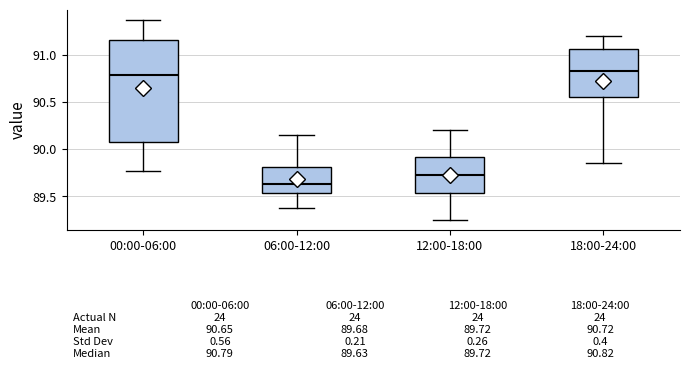

Comparing the boxes themselves (not the whiskers), which one is the tallest?

00:00-06:00